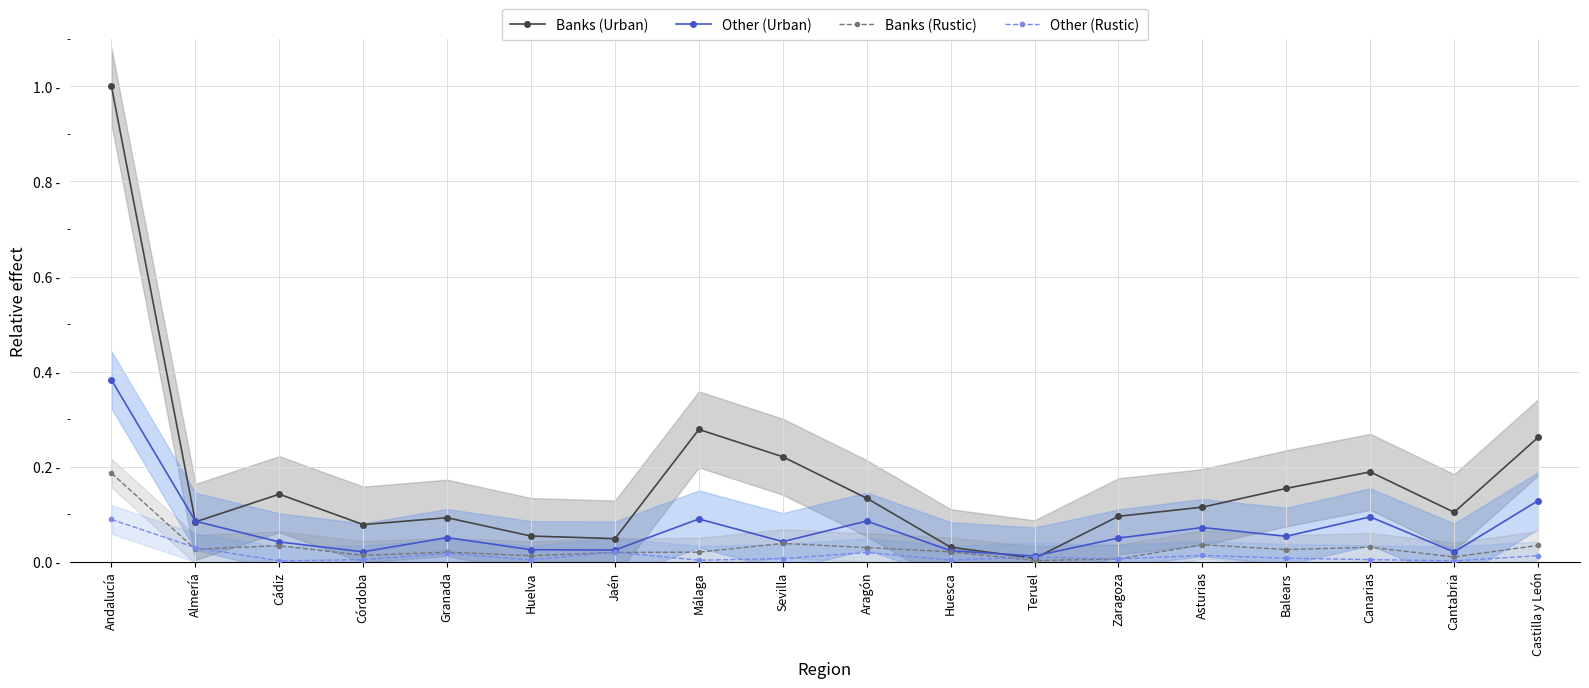

Reading left to right, transcribe all the data shown in this chart.

Banks (Urban): 1.0	0.1	0.1	0.1	0.1	0.1	0.0	0.3	0.2	0.1	0.0	0.0	0.1	0.1	0.2	0.2	0.1	0.3
Other (Urban): 0.4	0.1	0.0	0.0	0.1	0.0	0.0	0.1	0.0	0.1	0.0	0.0	0.1	0.1	0.1	0.1	0.0	0.1
Banks (Rustic): 0.2	0.0	0.0	0.0	0.0	0.0	0.0	0.0	0.0	0.0	0.0	0.0	0.0	0.0	0.0	0.0	0.0	0.0
Other (Rustic): 0.1	0.0	0.0	0.0	0.0	0.0	0.0	0.0	0.0	0.0	0.0	0.0	0.0	0.0	0.0	0.0	0.0	0.0